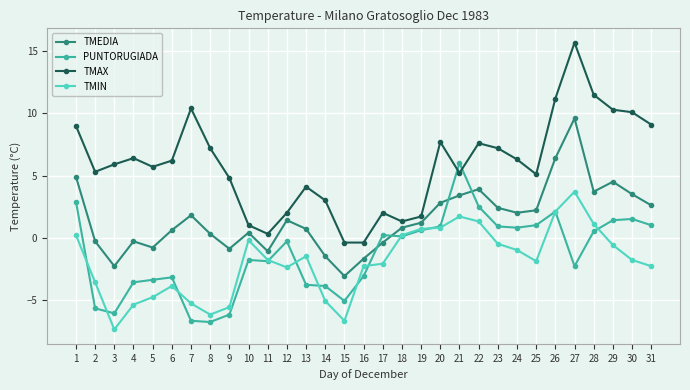

What is the lowest value of the TMAX series?

-0.4